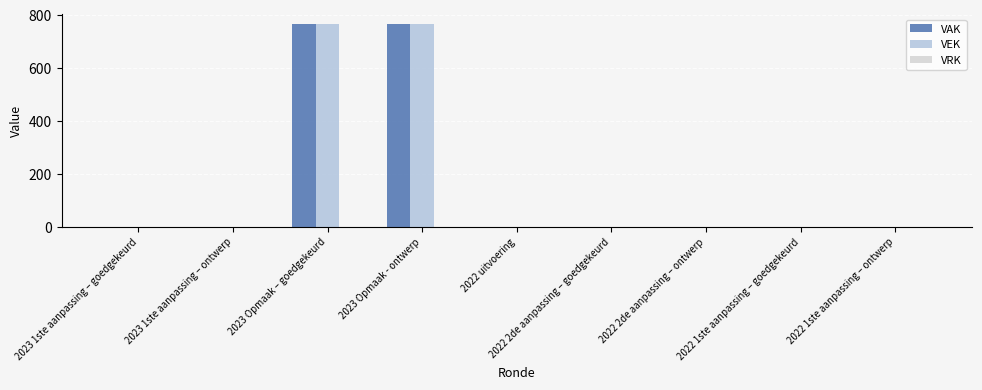

Between 2023 1ste aanpassing – goedgekeurd and 2022 2de aanpassing – goedgekeurd, which series saw the biggest shift?

VAK